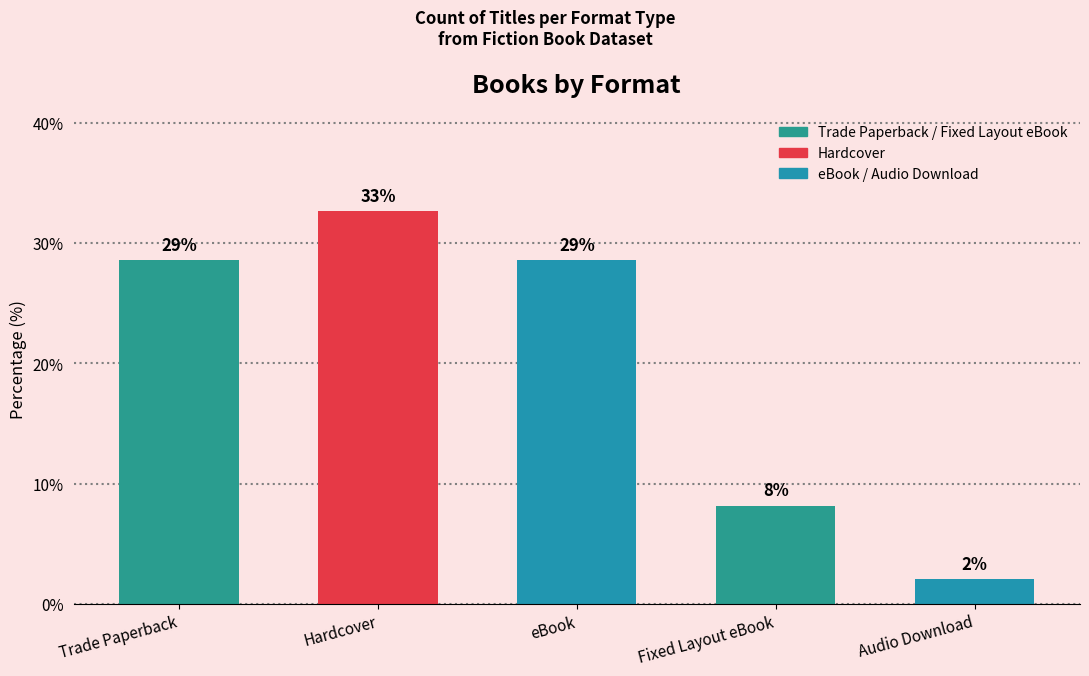

How many bars are there in total?

5